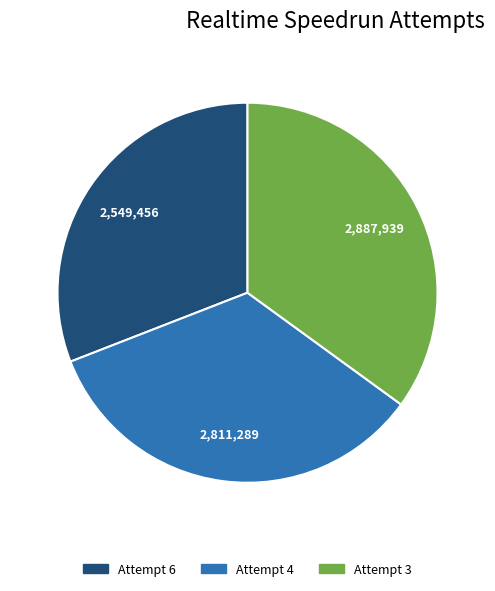

Does any single category account for the majority?

No